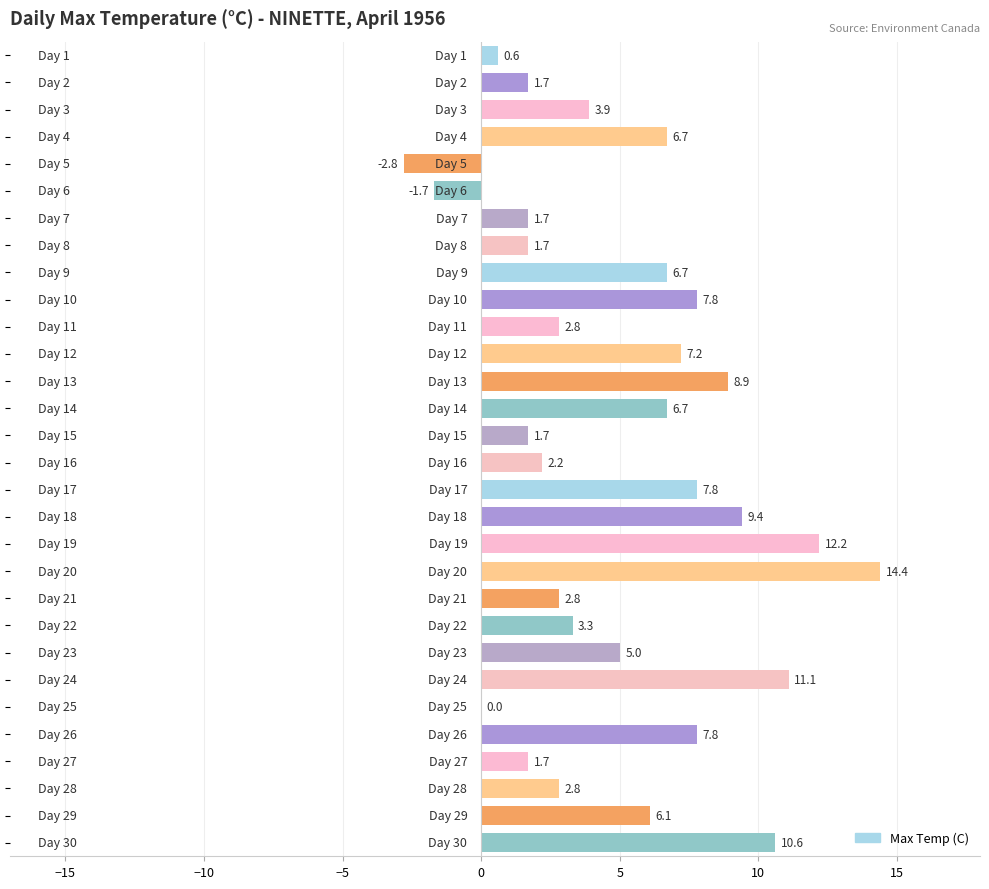

What is the maximum value shown in the chart?

14.4